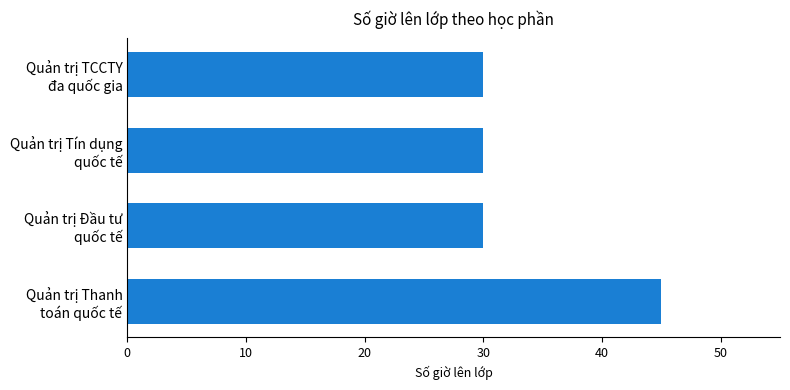

What is the difference between the maximum and second lowest values?

15